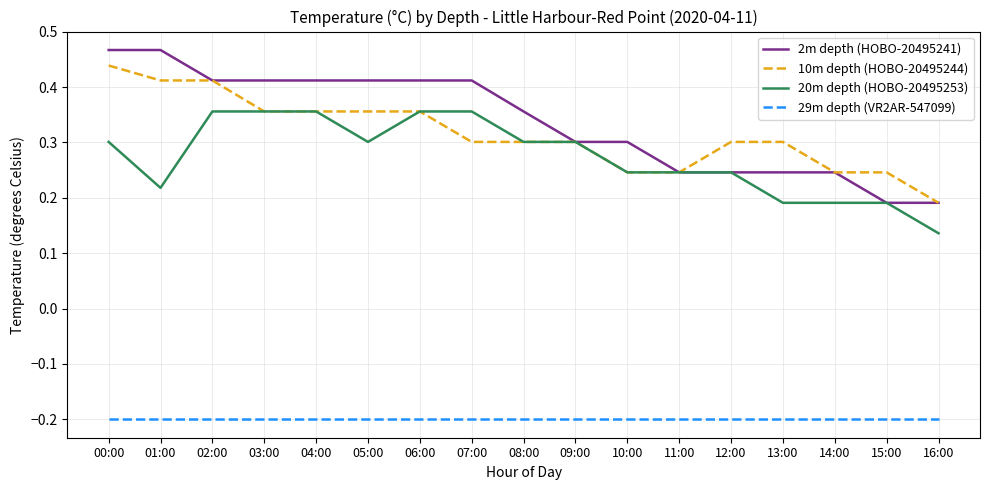

Is the value of 29m depth (VR2AR-547099) at 08:00 greater than the value of 10m depth (HOBO-20495244) at 16:00?

No